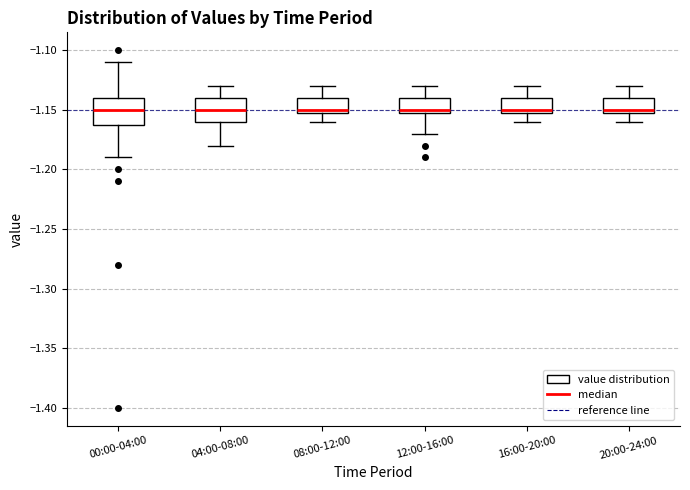

Where does the lower whisker of the box for 16:00-20:00 end on the y-axis? The values are not printed on the chart, so give them approximately, as read against the axis.

-1.16